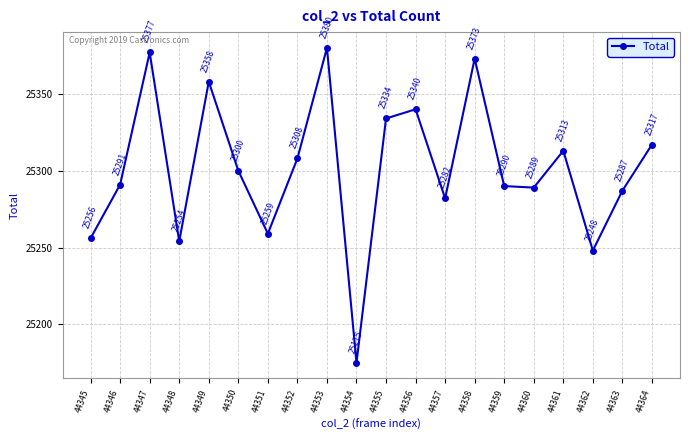

What is the difference between the values at 44357 and 44350?

18